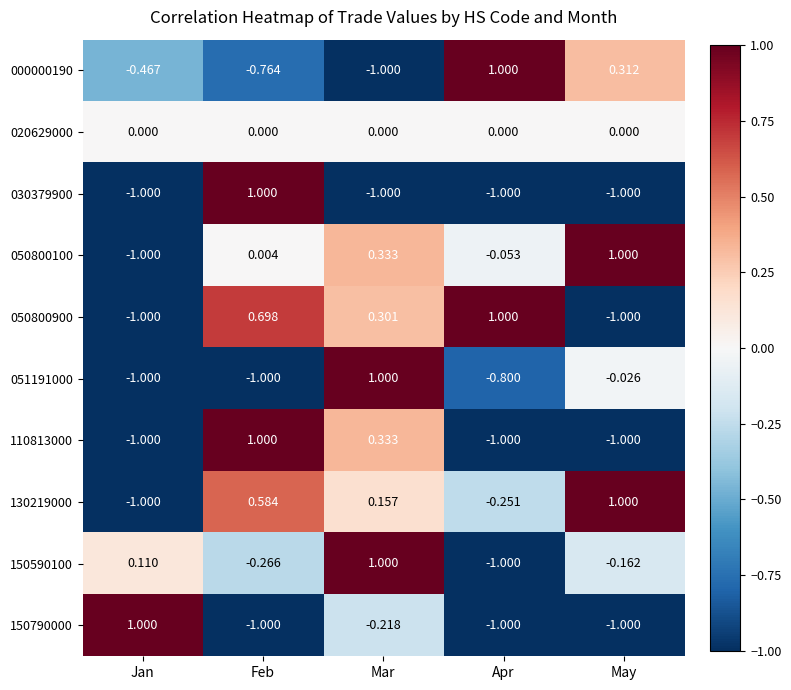

Where is 110813000 nearest to the value 0?

Mar